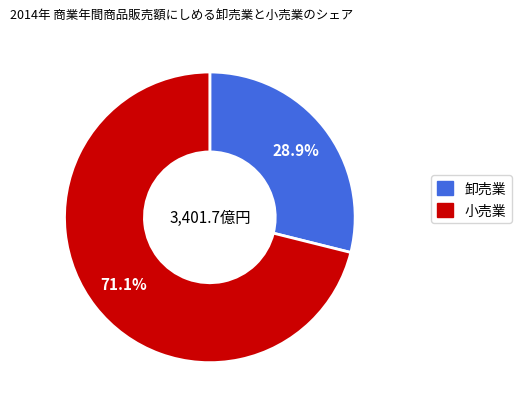

Is there a majority slice in this chart?

Yes